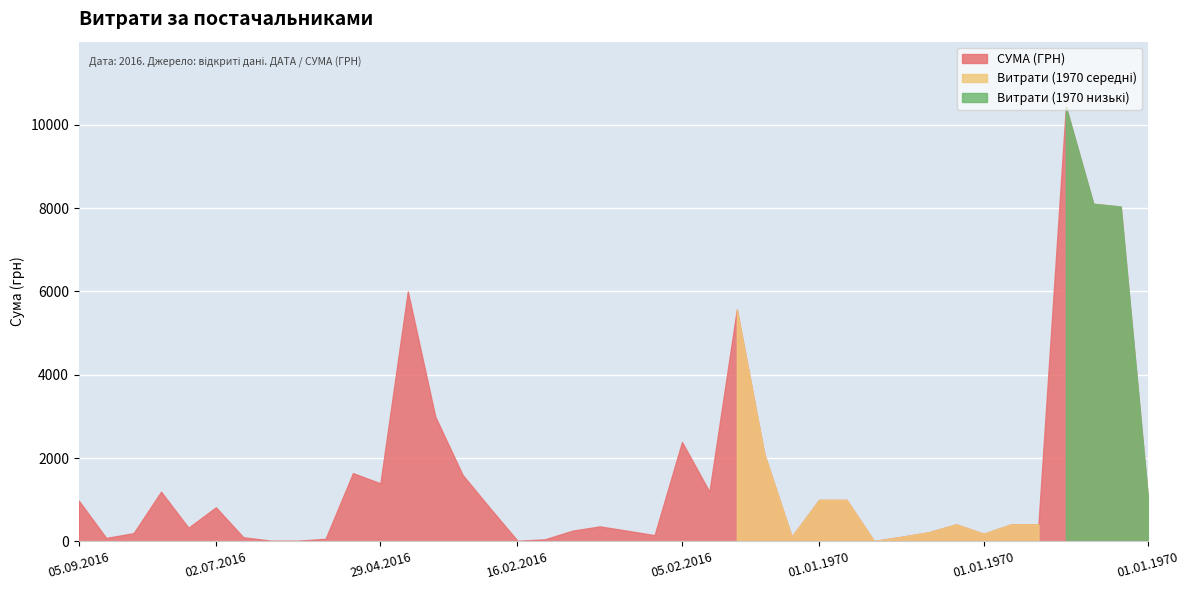

What is the difference between the second highest and minimum values?

8092.6